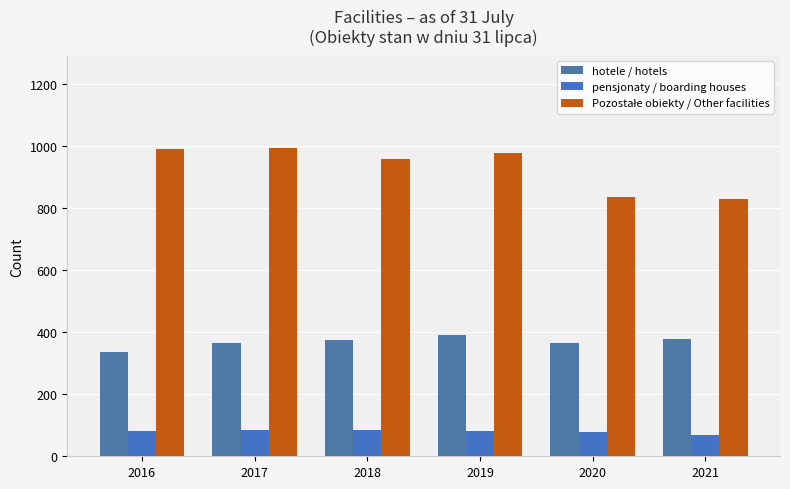

How many bars are there in each group?

3